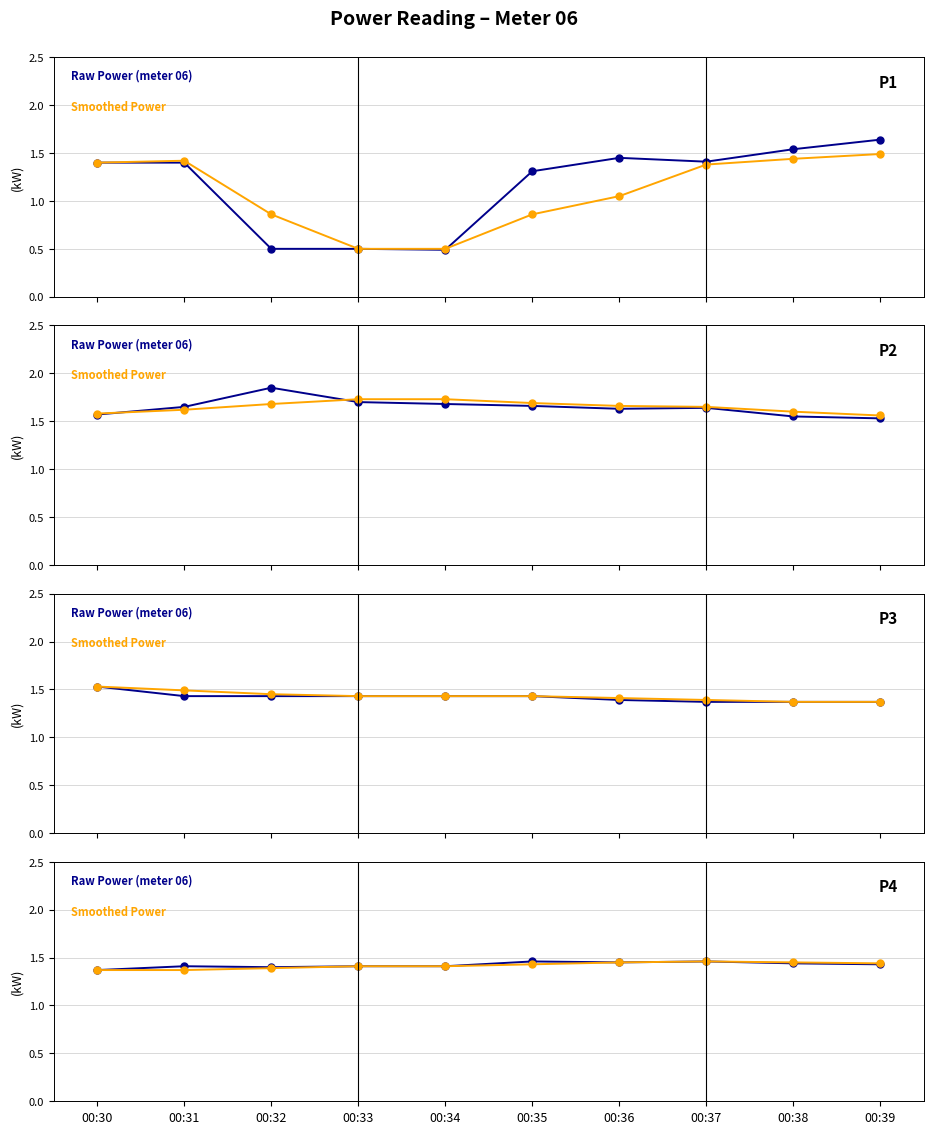

What is the difference between the Smoothed Power values at 00:37 and 00:34?

0.1